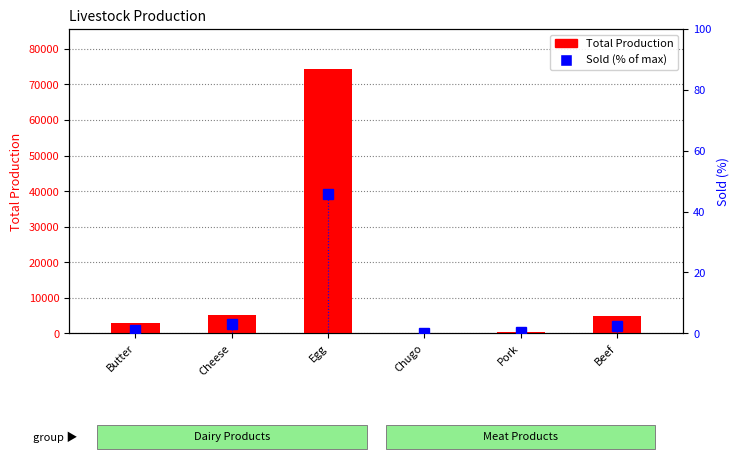

Reading right to left, what are all the values shown in this chart?

Total Production: 4810.0	350.0	0.0	74450.0	5128.1	2854.5
Sold (% of max): 2.4	0.4	0.0	45.7	3.2	1.0